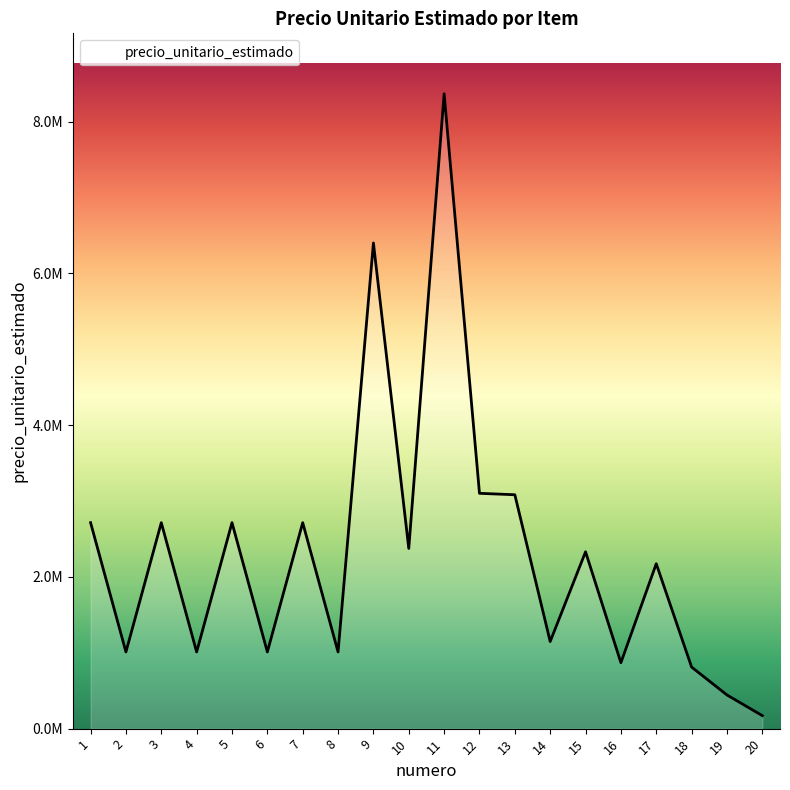

Reading left to right, transcribe all the data shown in this chart.

2715195.0	1010695.4	2715195.0	1010695.4	2715195.0	1010695.4	2715195.0	1010695.4	6402025.4	2375065.4	8368954.7	3102085.4	3083149.6	1147894.7	2331000.0	869260.4	2173675.4	811300.3	443695.4	171220.4